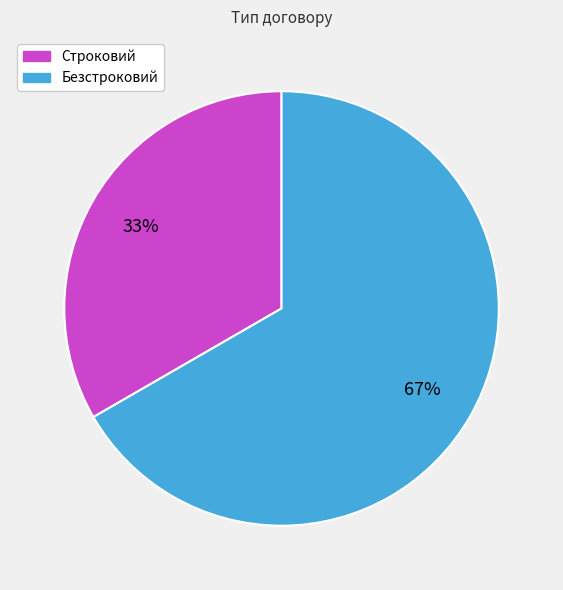

Do Безстроковий and Строковий together represent more than half of the pie?

Yes